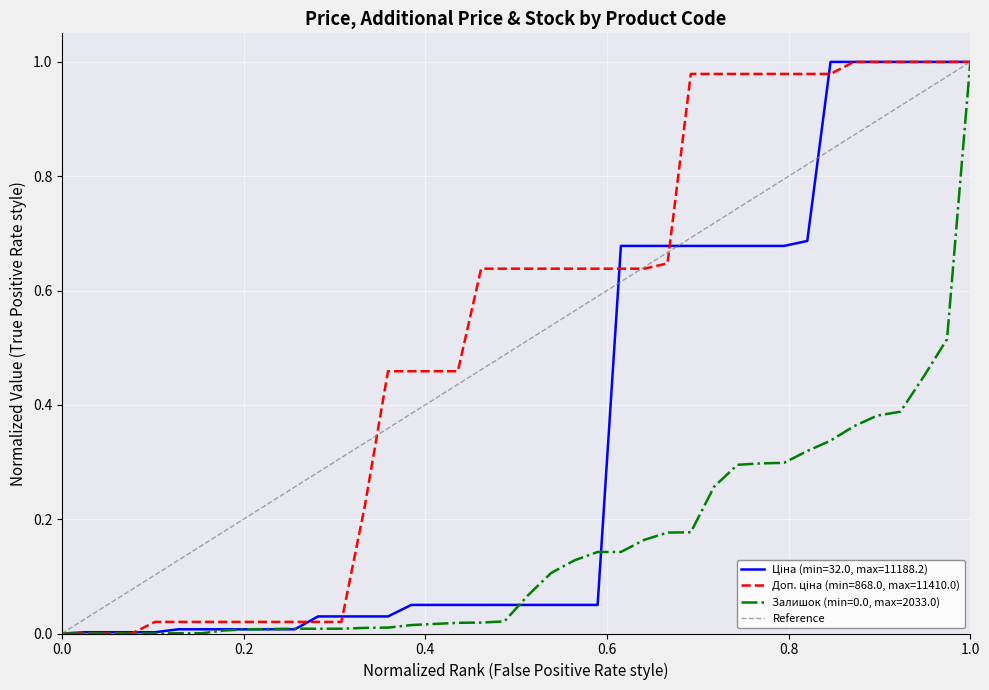

The value of Залишок (min=0.0, max=2033.0) at 0.0 is 0.0. True or false?

True